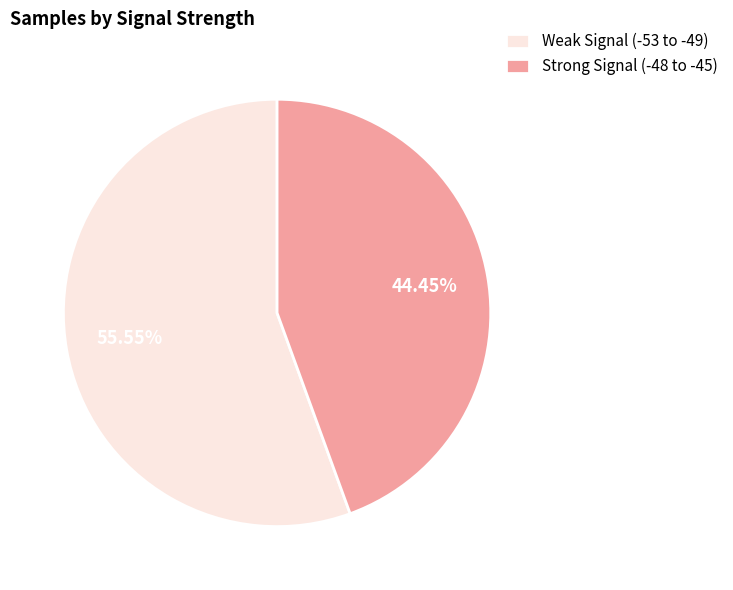

Which has a higher value, Weak Signal (-53 to -49) or Strong Signal (-48 to -45)?

Weak Signal (-53 to -49)